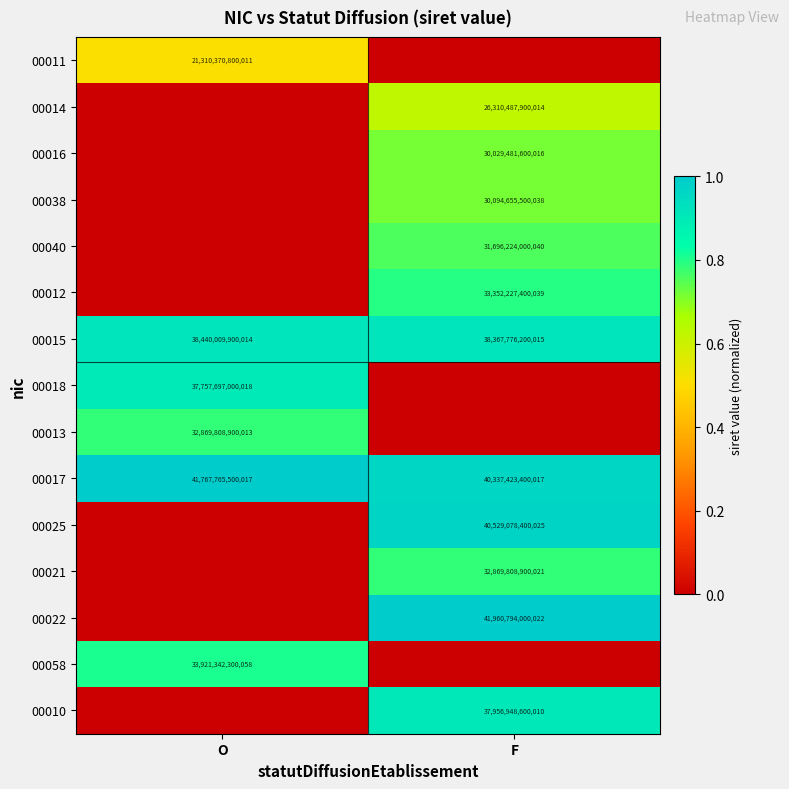

At how many categories does at least one series exceed 0?

2